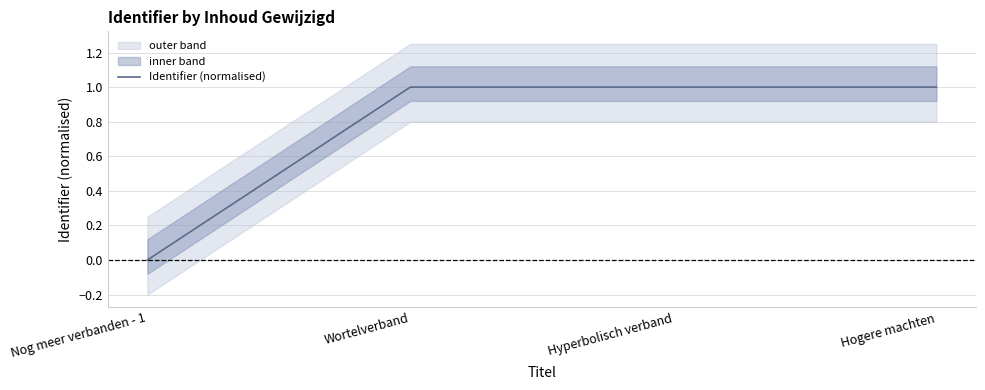

Rank the categories by value from highest to lowest.

Hogere machten, Hyperbolisch verband, Wortelverband, Nog meer verbanden - 1